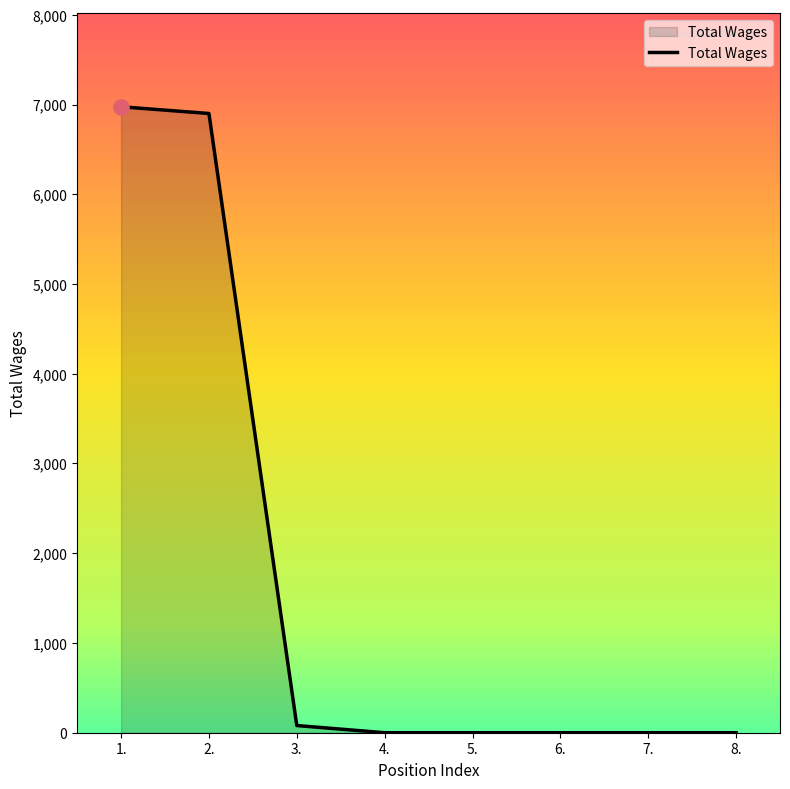

What is the change in value from 1. to 4.?

-6975